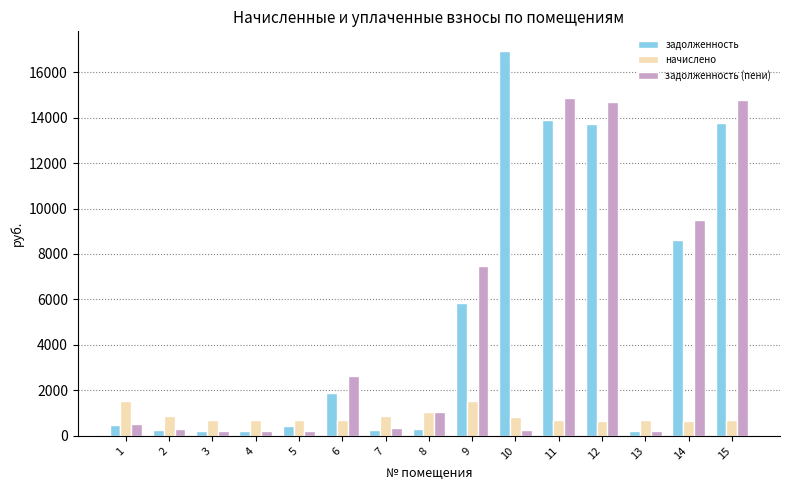

What is the greatest value displayed?

16944.3